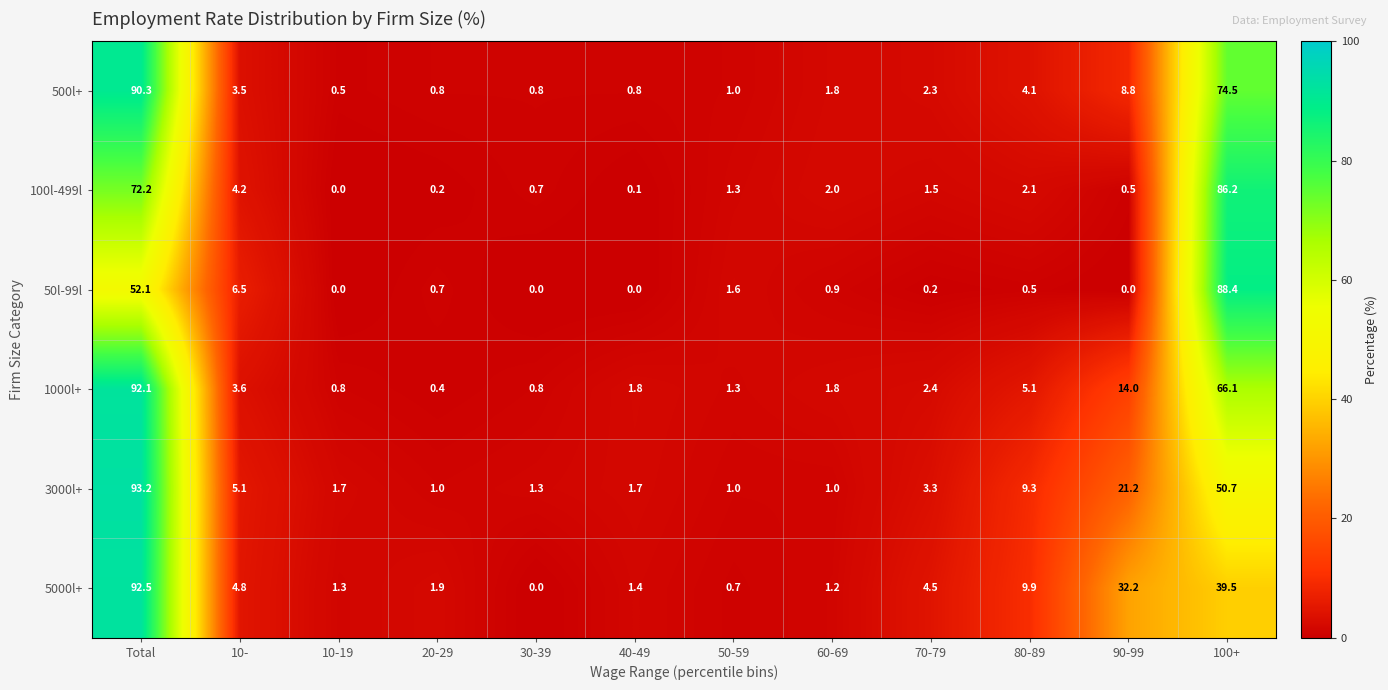

At which label does 500l+ reach its peak?

Total